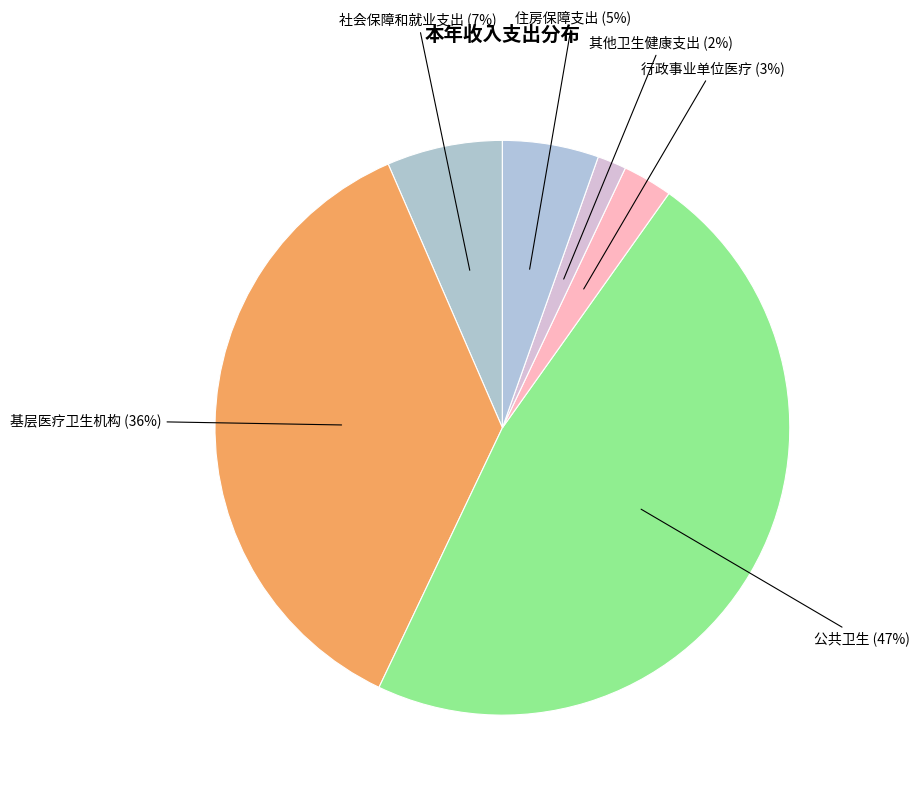

Is there a majority slice in this chart?

No